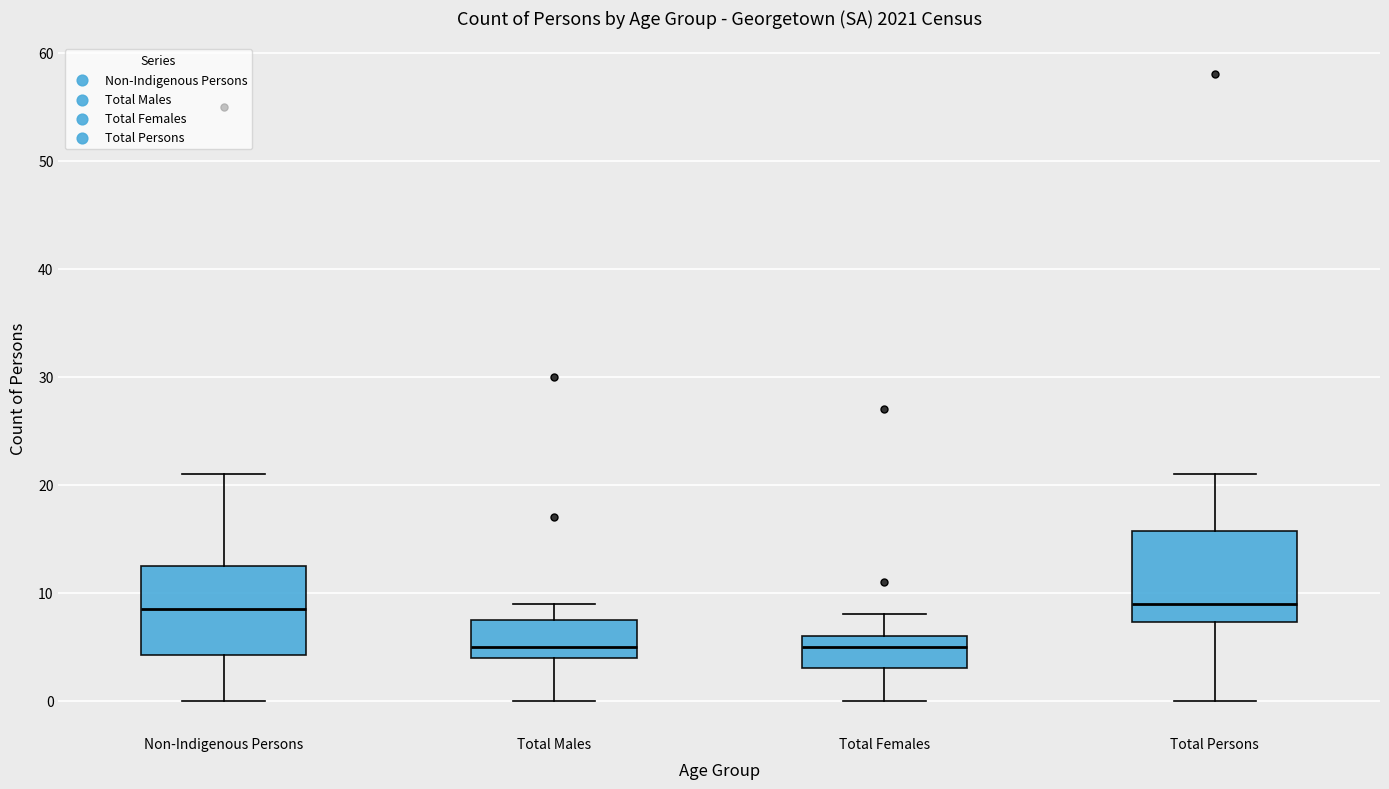

Reading left to right, read every box against the y-axis: the position of its median line, the range the box covers, and the ends of its whiskers. The values are not printed on the chart, so give them approximately, as read against the axis.

Non-Indigenous Persons: median 9, box 4 to 13, whiskers 0 to 21
Total Males: median 5, box 4 to 8, whiskers 0 to 9
Total Females: median 5, box 3 to 6, whiskers 0 to 8
Total Persons: median 9, box 7 to 16, whiskers 0 to 21